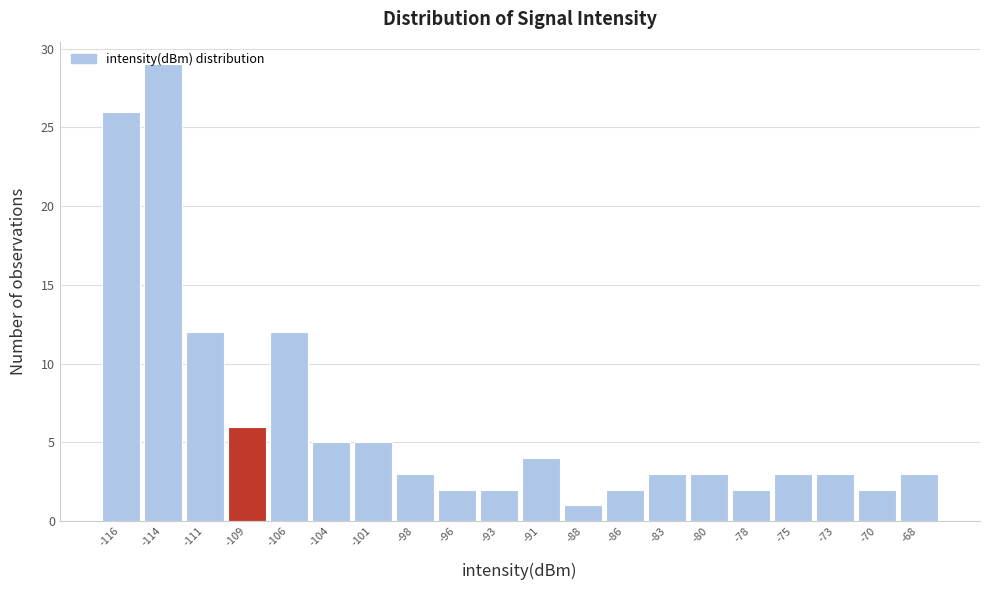

What is the maximum value shown in the chart?

29